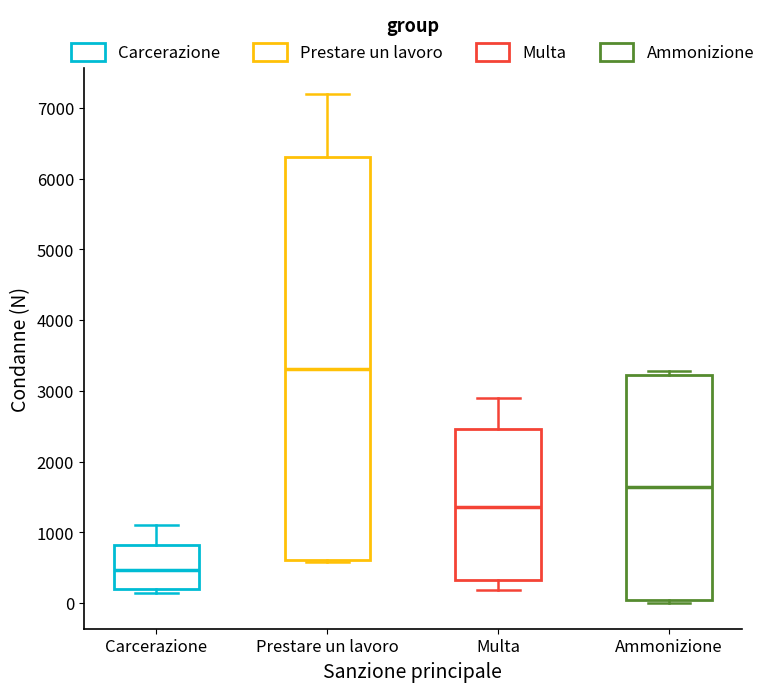

Which box's median line is the highest?

Prestare un lavoro